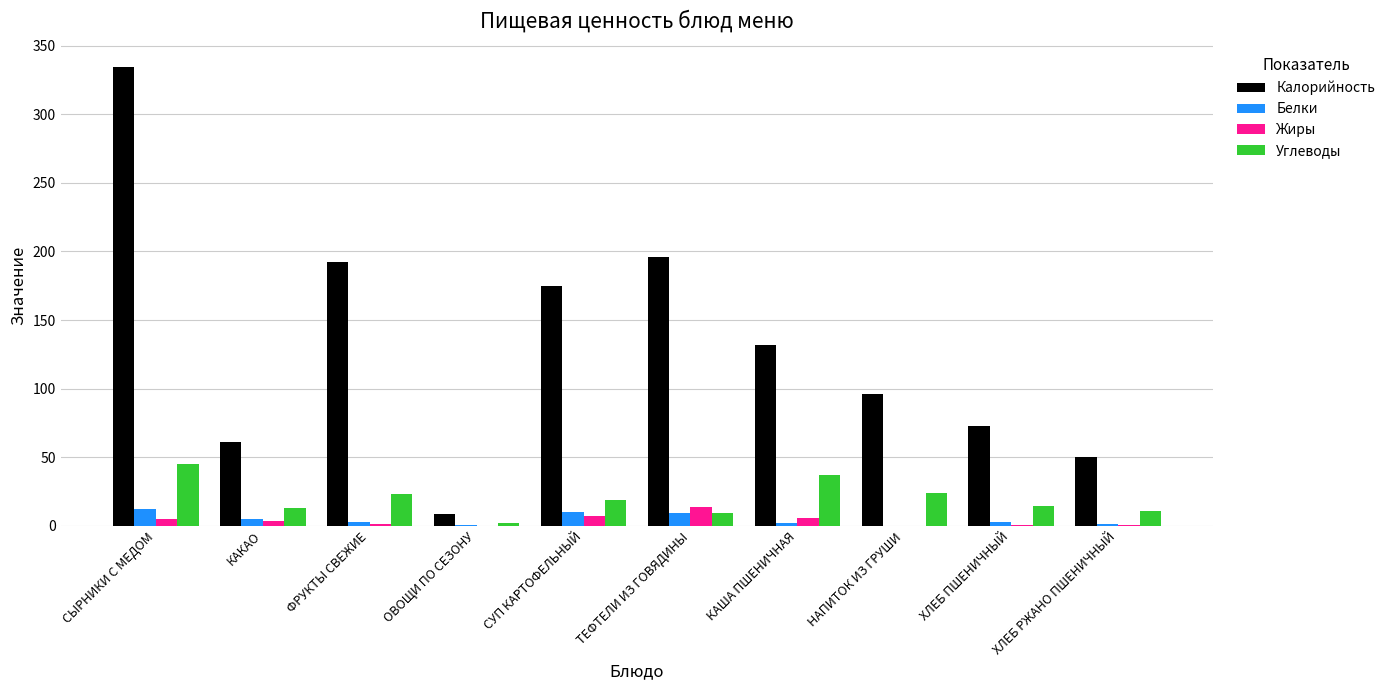

Are the bars horizontal?

No